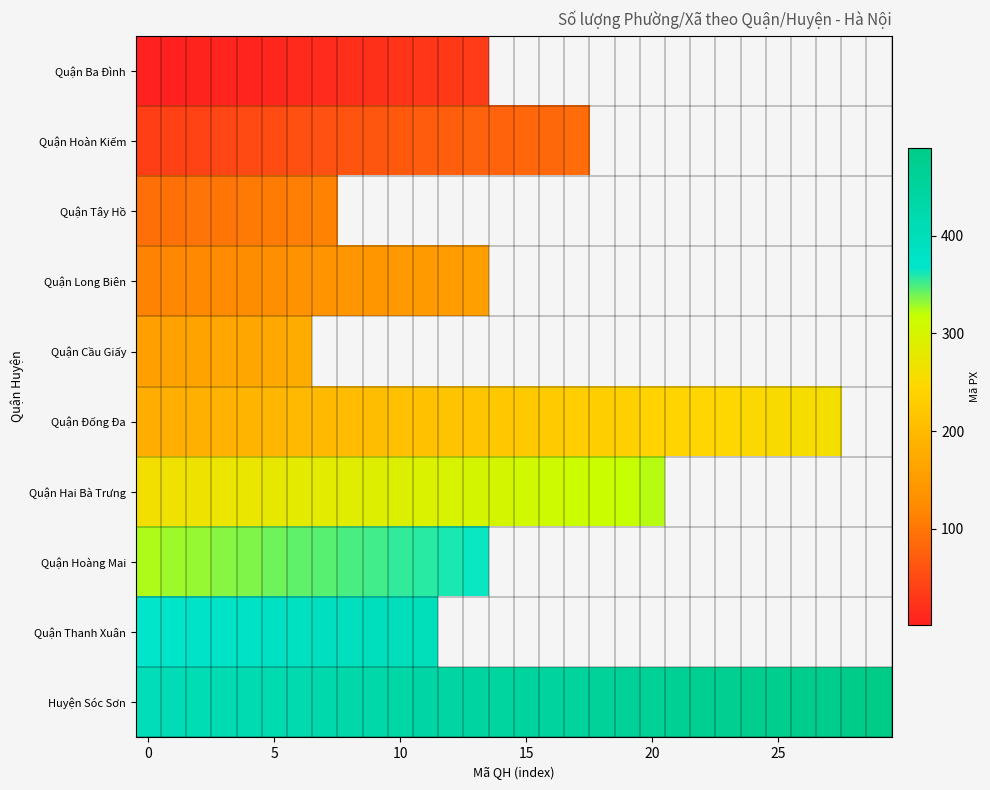

List the series in order of their peak value, highest first.

Huyện Sóc Sơn, Quận Thanh Xuân, Quận Hoàng Mai, Quận Hai Bà Trưng, Quận Đống Đa, Quận Cầu Giấy, Quận Long Biên, Quận Tây Hồ, Quận Hoàn Kiếm, Quận Ba Đình